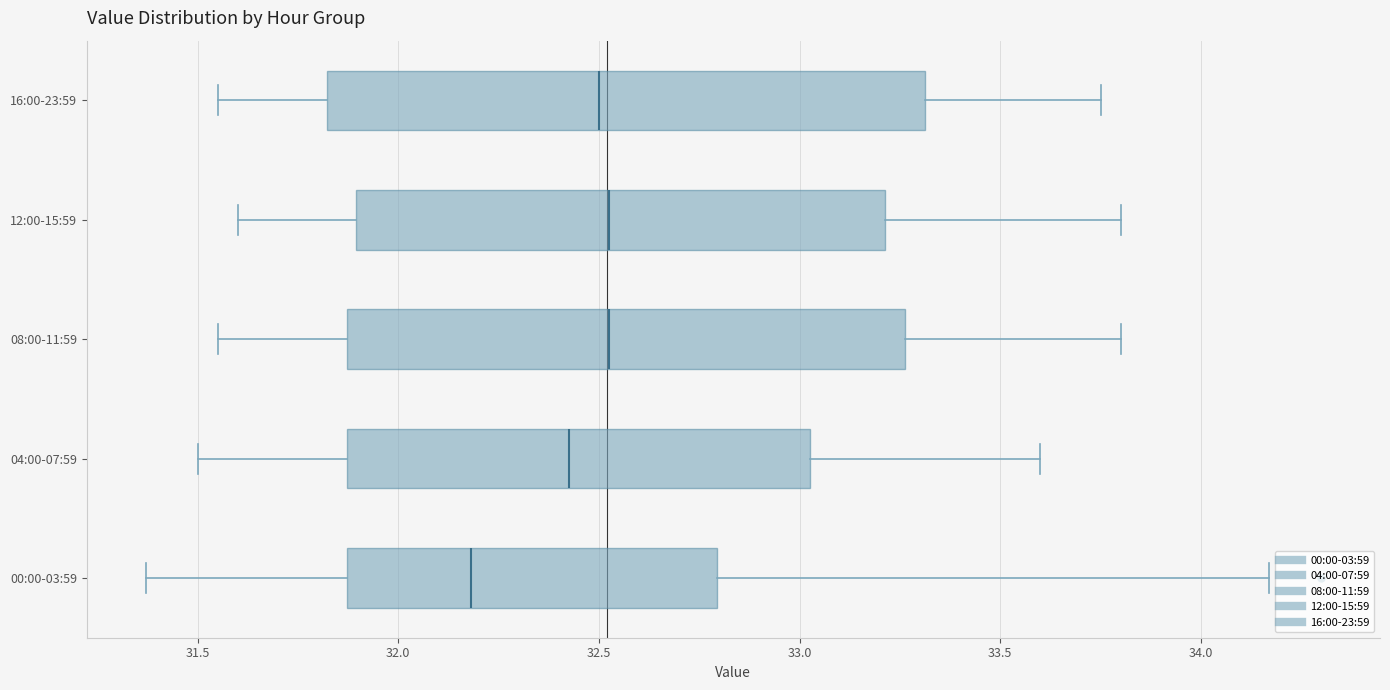

Reading bottom to top, transcribe this box plot: for each box, give where its median line is, the range the box spans, and where its two whiskers end, as read against the x-axis. The values are not printed on the chart, so give them approximately, as read against the axis.

00:00-03:59: median 32.20, box 31.85 to 32.80, whiskers 31.35 to 34.15
04:00-07:59: median 32.45, box 31.85 to 33.05, whiskers 31.50 to 33.60
08:00-11:59: median 32.55, box 31.85 to 33.25, whiskers 31.55 to 33.80
12:00-15:59: median 32.55, box 31.90 to 33.20, whiskers 31.60 to 33.80
16:00-23:59: median 32.50, box 31.80 to 33.30, whiskers 31.55 to 33.75